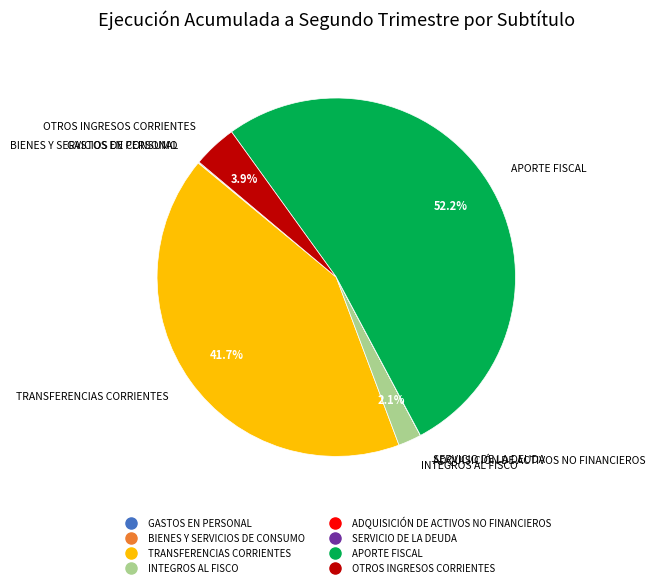

Is the sum of INTEGROS AL FISCO and TRANSFERENCIAS CORRIENTES greater than half?

No